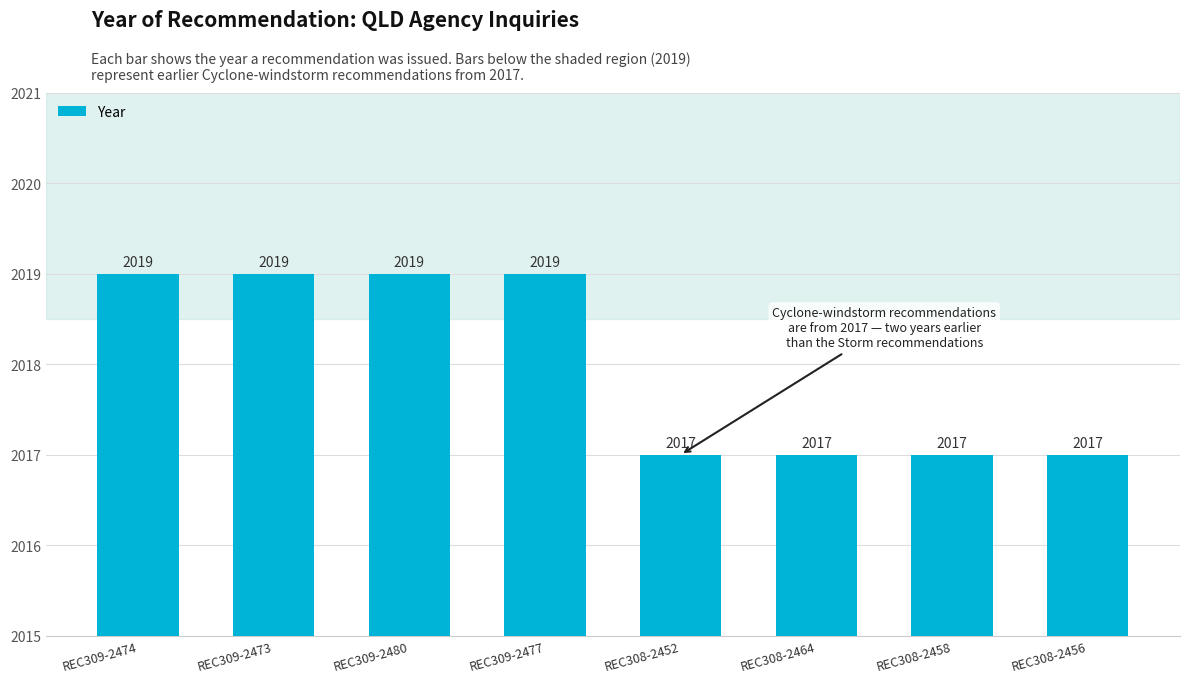

Reading left to right, list all the values displayed in this chart.

2019	2019	2019	2019	2017	2017	2017	2017